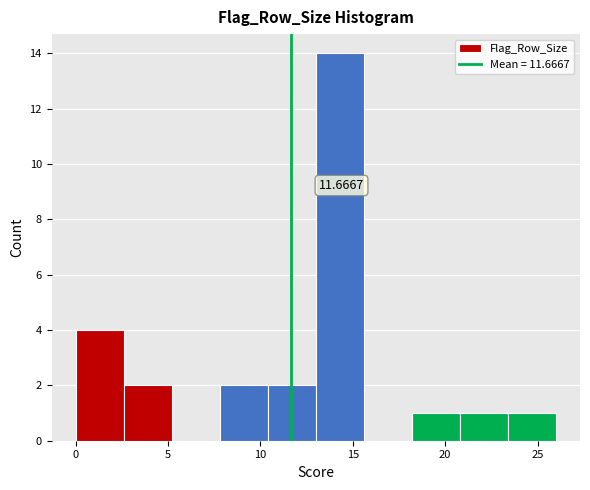

Over which range of the x-axis is the bar tallest?

13.0 to 15.6